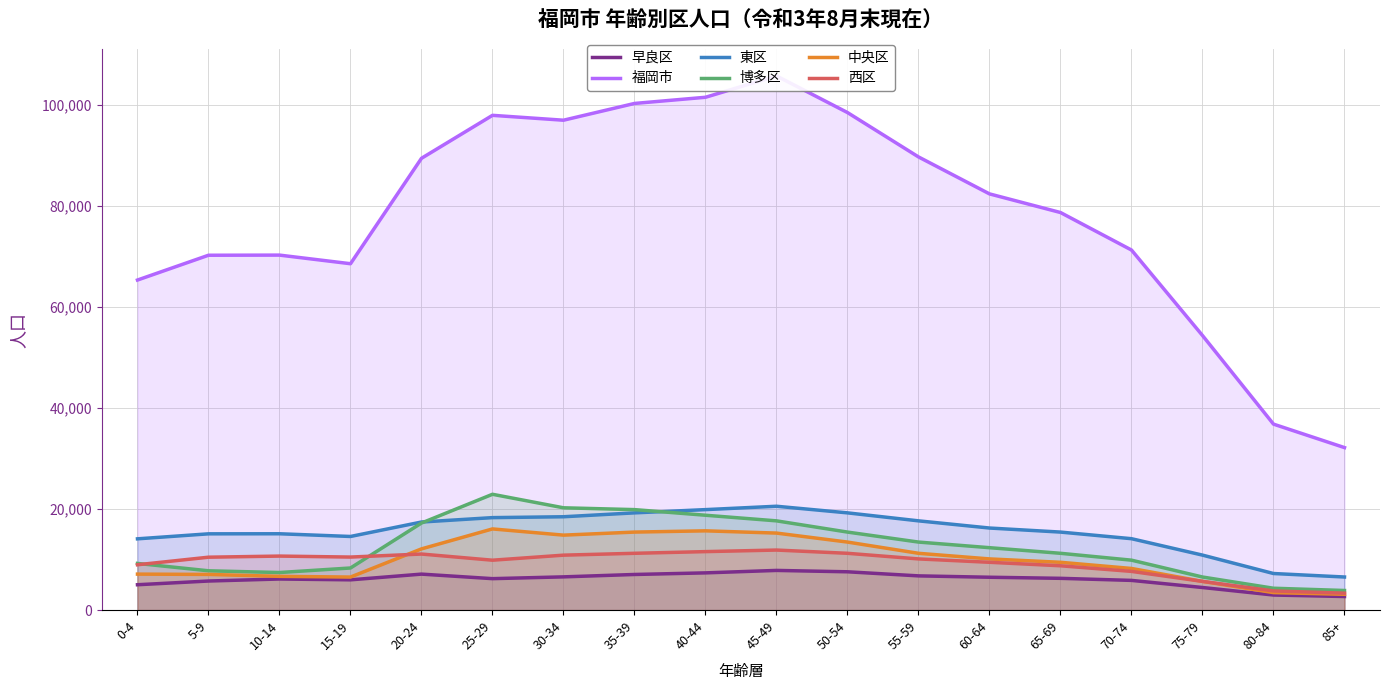

At which category does the chart reach its minimum across all series?

85+